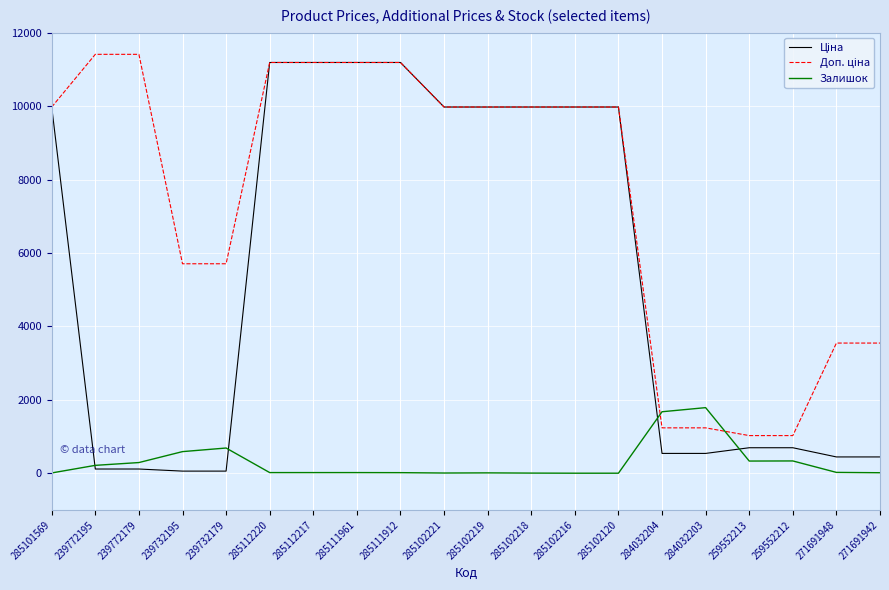

True or false: Залишок has a value of 7.0 at 285101569.

True